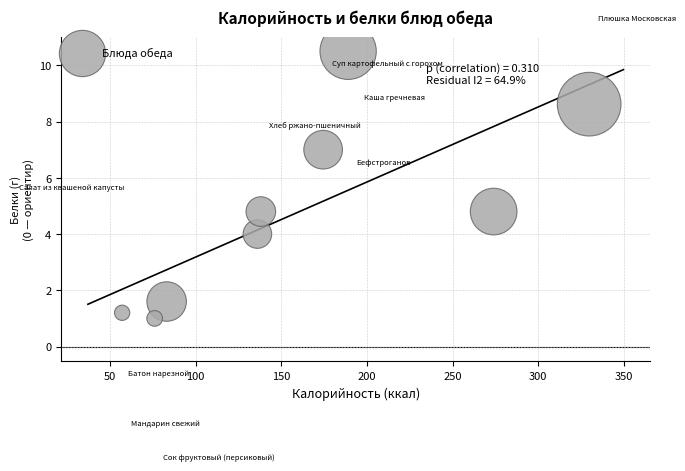

What is the range of Y values (max minus min)?

9.5